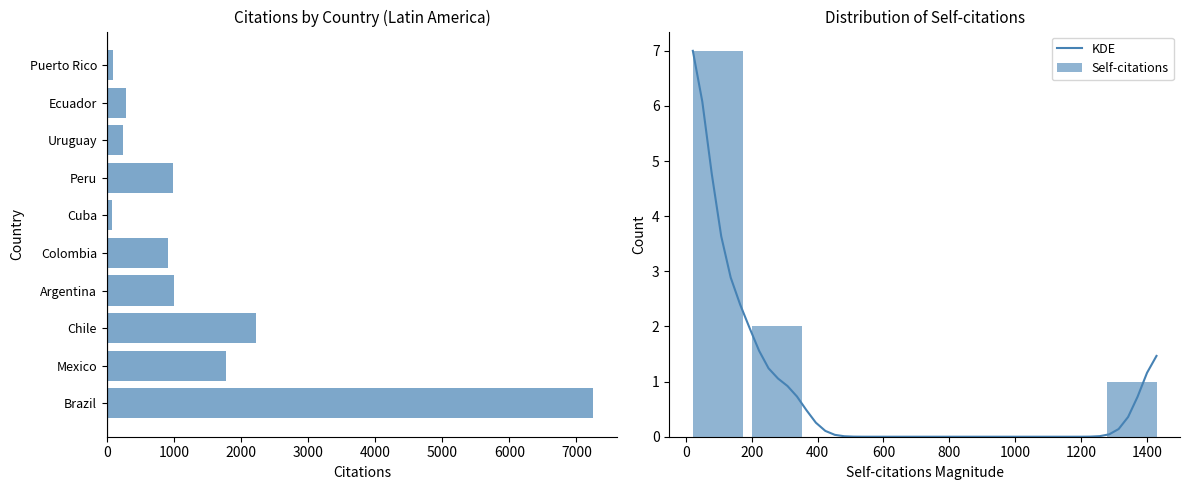

What is the maximum value for KDE?

7.0